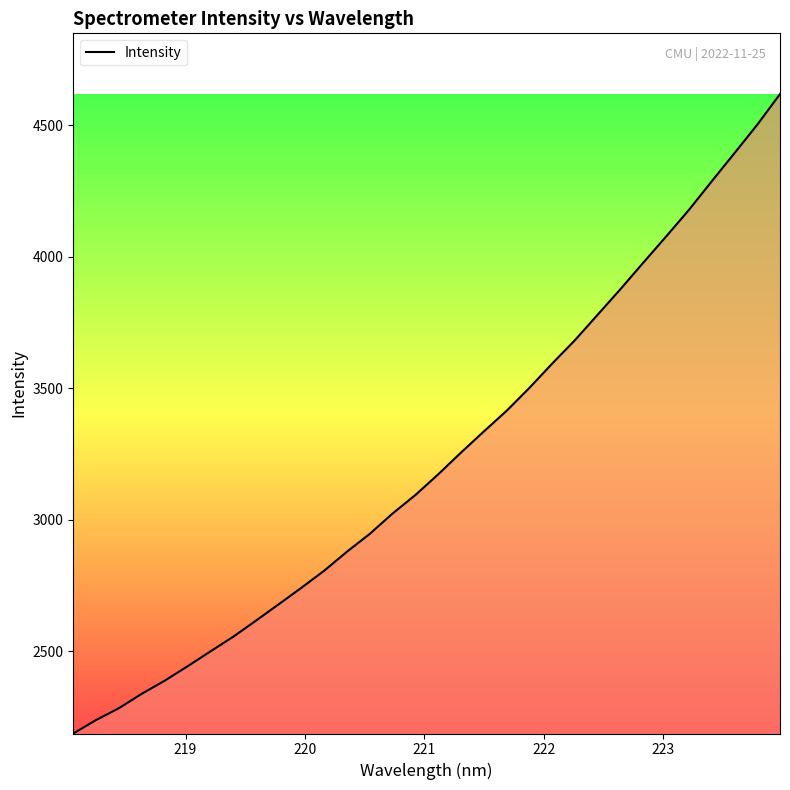

What is the difference between the maximum and minimum values?

2431.9